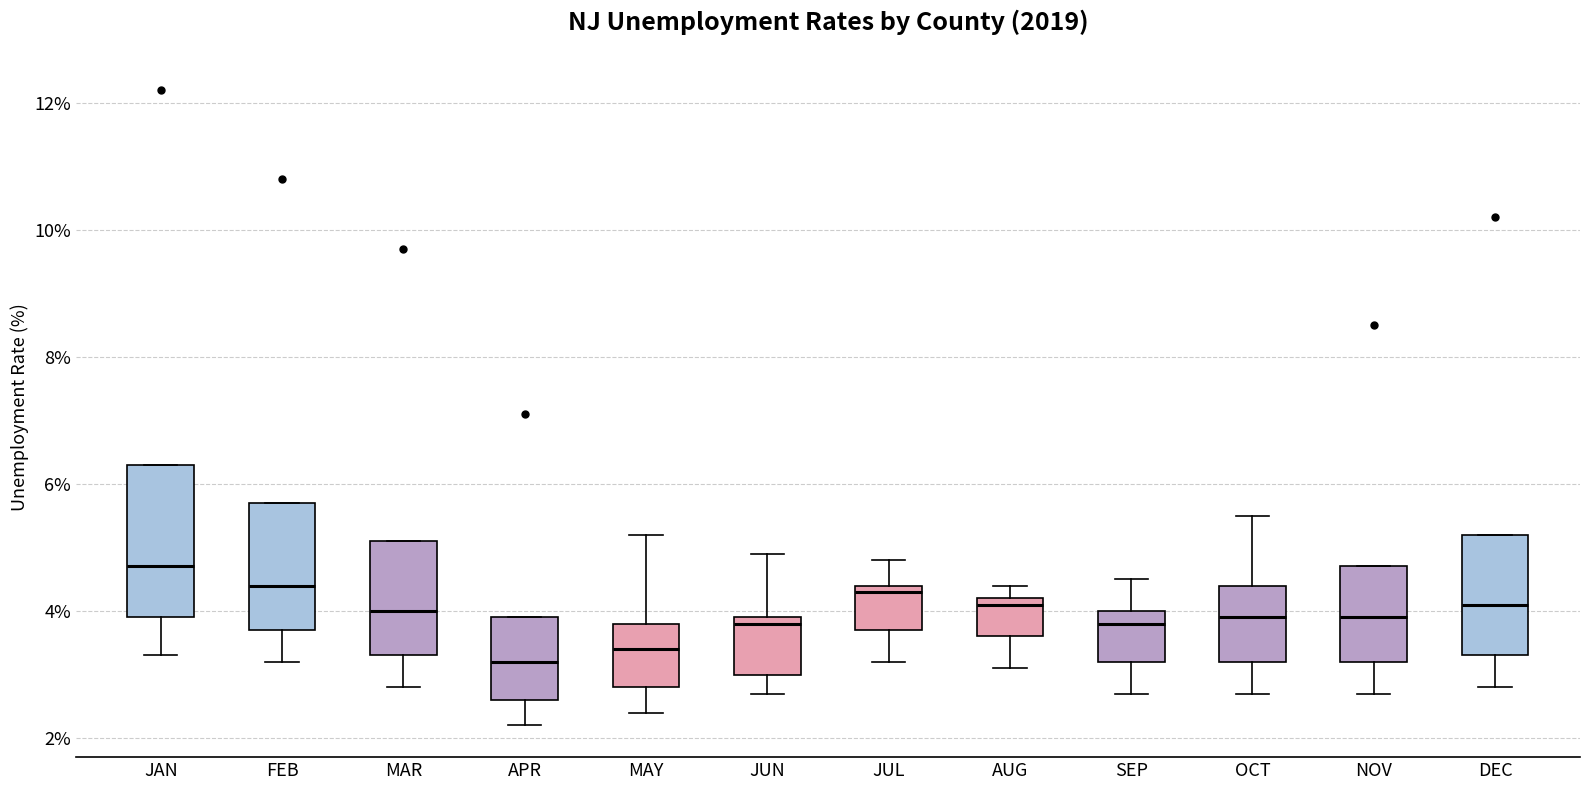

Where is the upper edge of the box for OCT on the y-axis? The values are not printed on the chart, so give them approximately, as read against the axis.

4.4